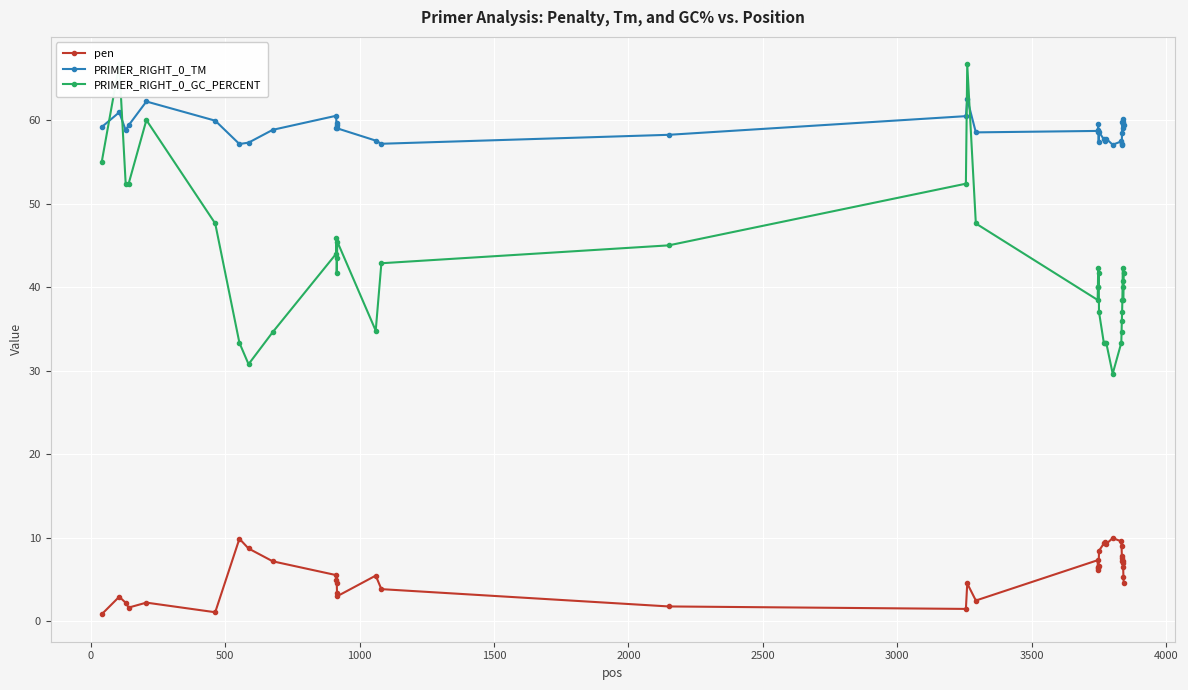

What is the value of the pen point at the 24th from the left?

6.4